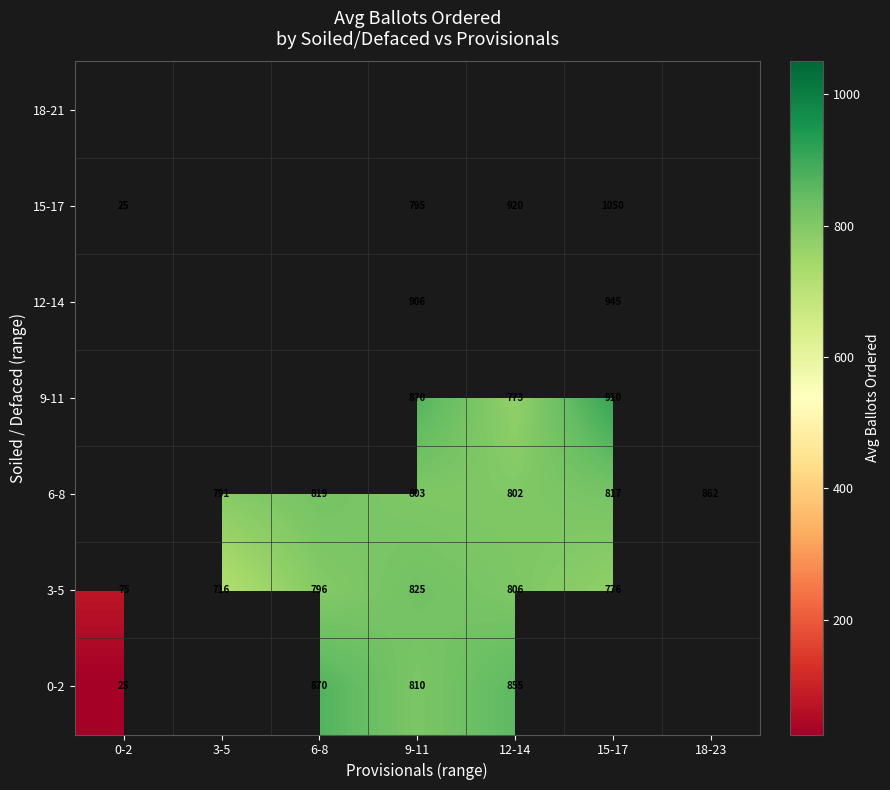

The value of 0-2 at 12-14 is 1312.2. True or false?

False